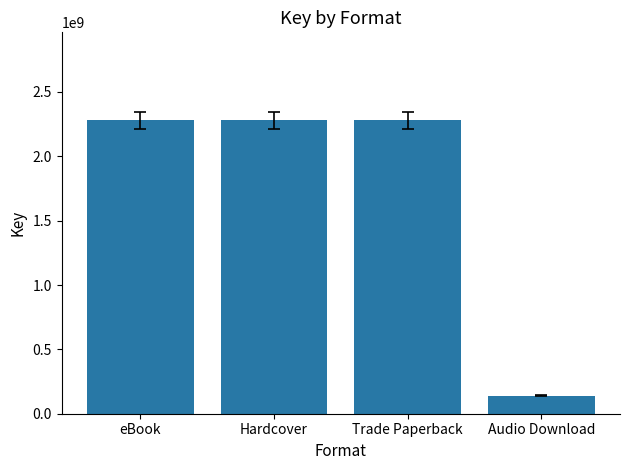

What value does the data have at Trade Paperback, to the nearest 10?

2279546060